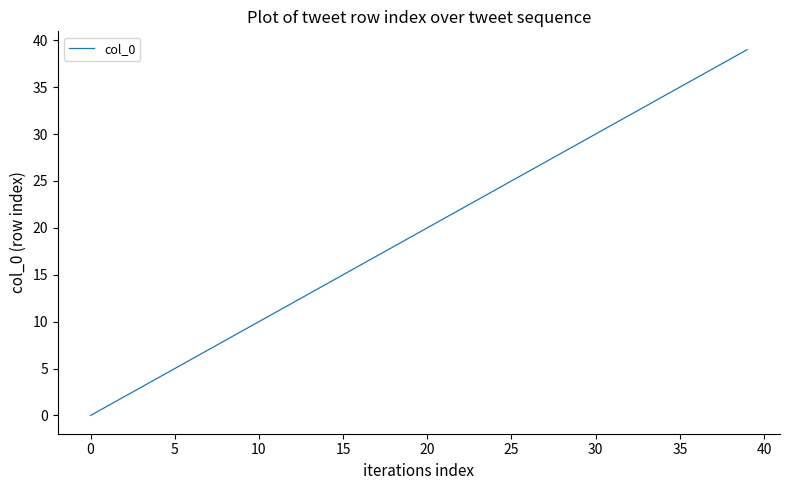

What is the maximum value shown in the chart?

39